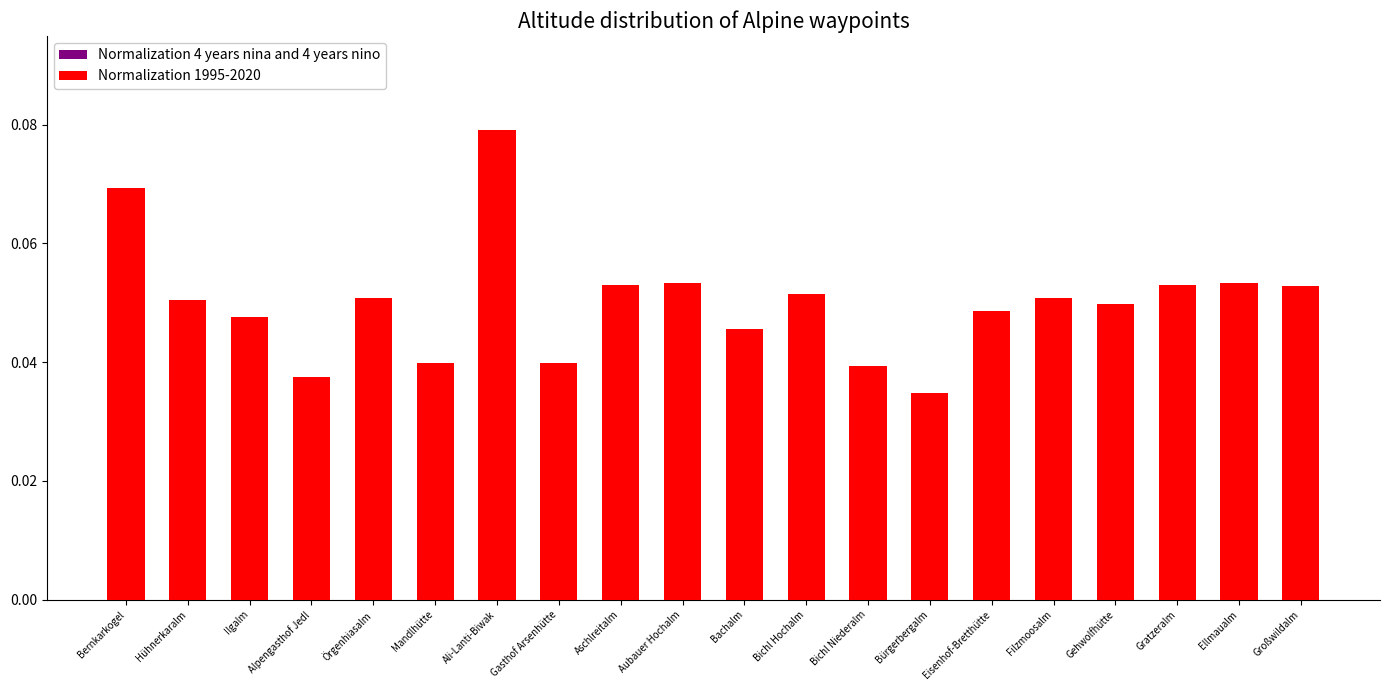

How many bars are there in each group?

2